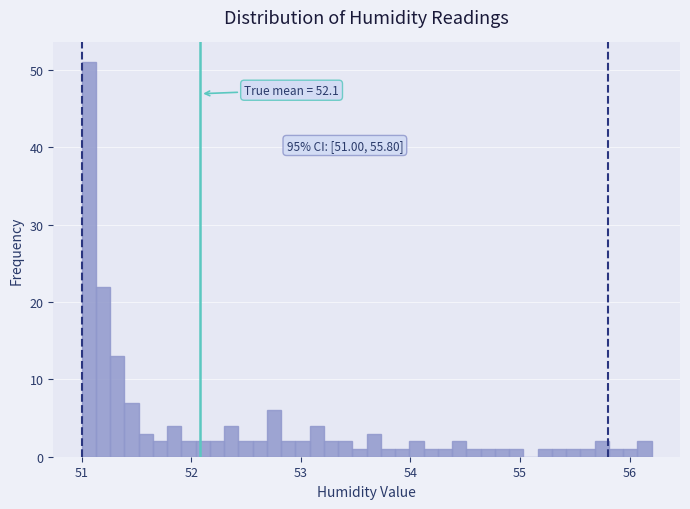

Read against the x-axis, roughly where is the centre of the tallest bar?

51.1